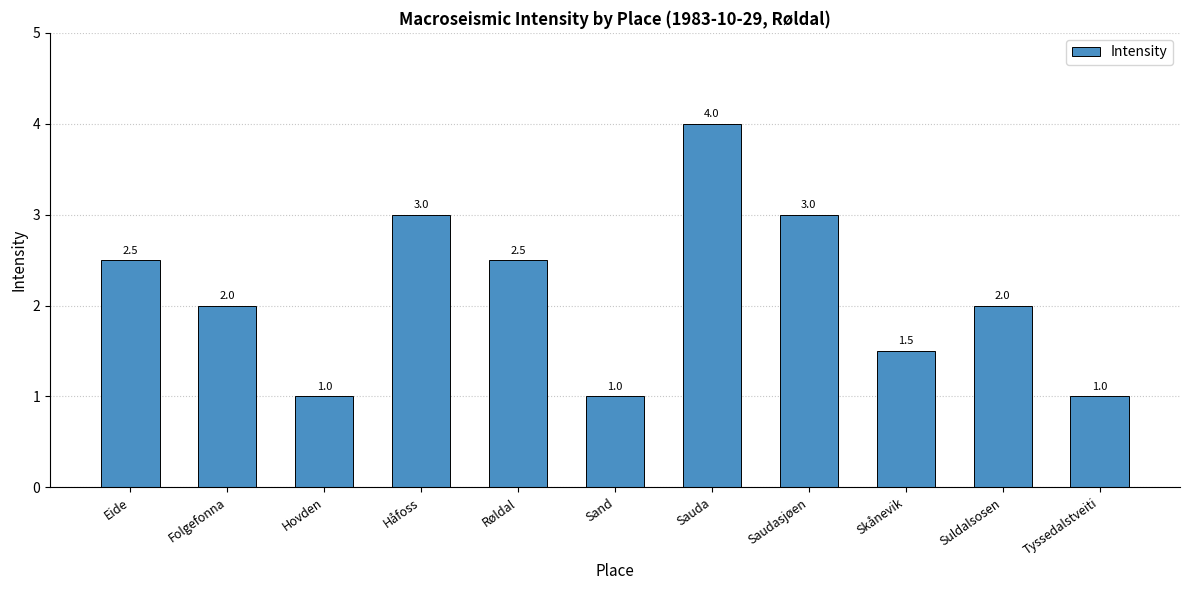

Is it true that the value at Saudasjøen is 2.0?

False